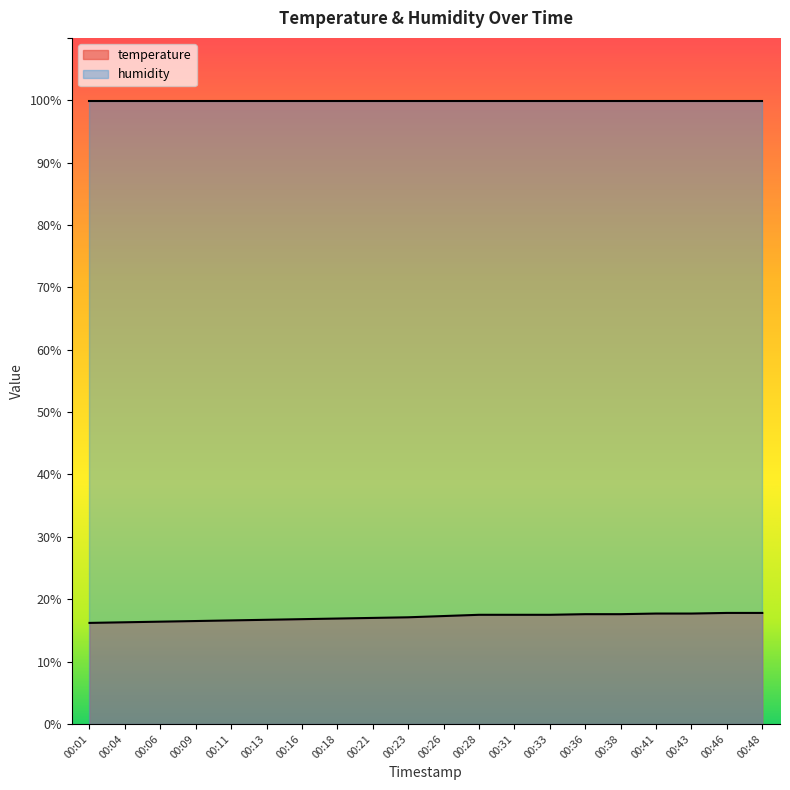

How many categories are shown in the chart?

20